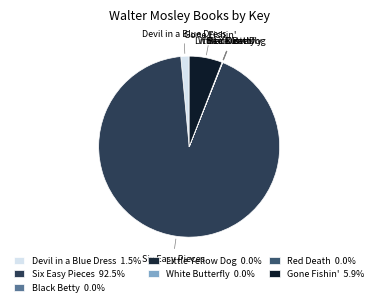

Does any single category account for the majority?

Yes